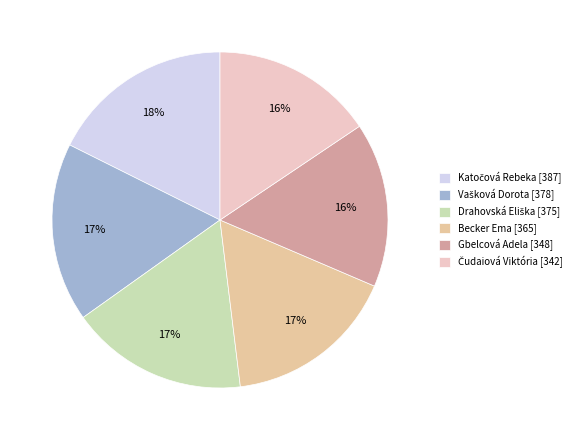

What percentage is the Becker Ema [365] slice, to the nearest percent?

17%